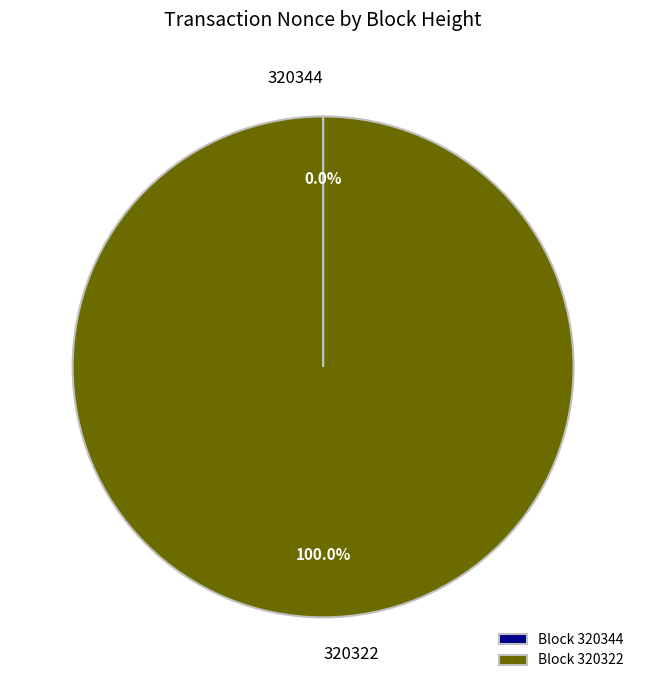

Is there a majority slice in this chart?

Yes